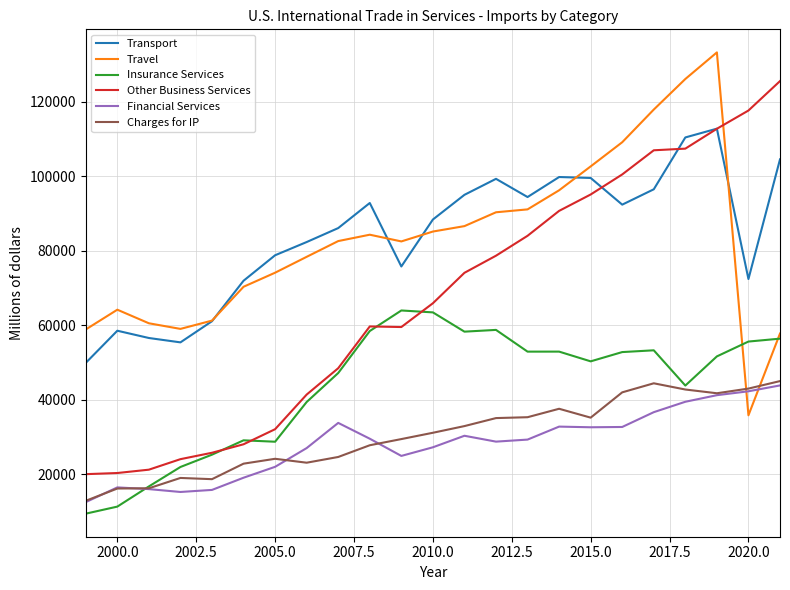

What is the maximum value for Transport?

112798